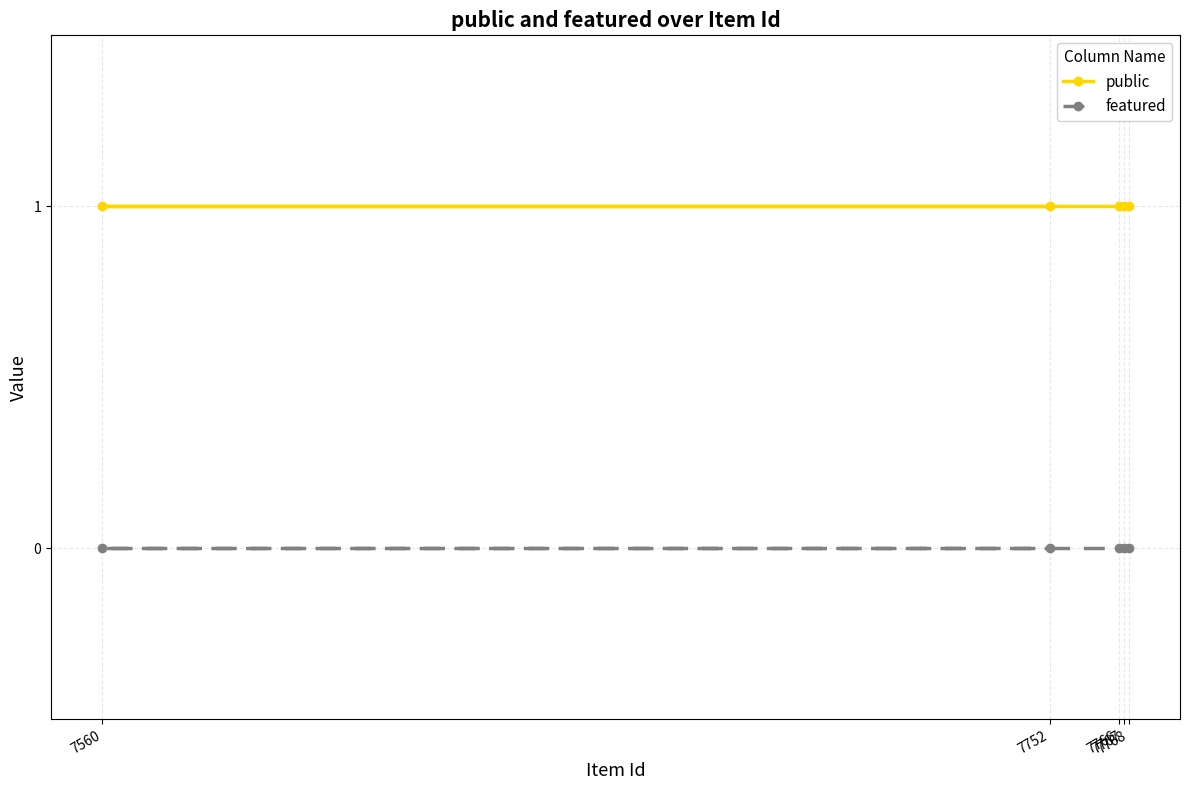

How many categories are shown in the chart?

5